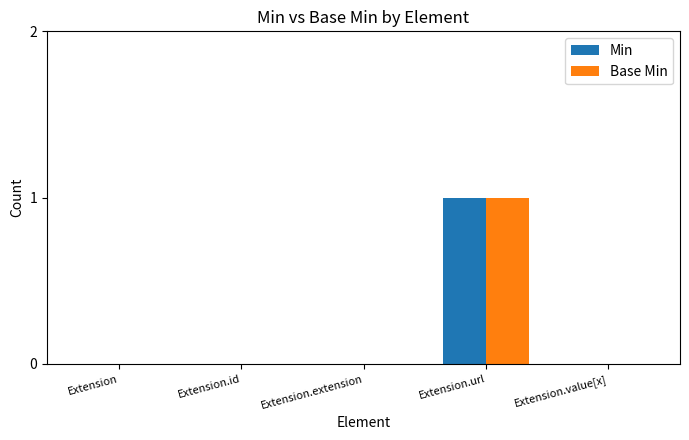

How many groups of bars are there?

5